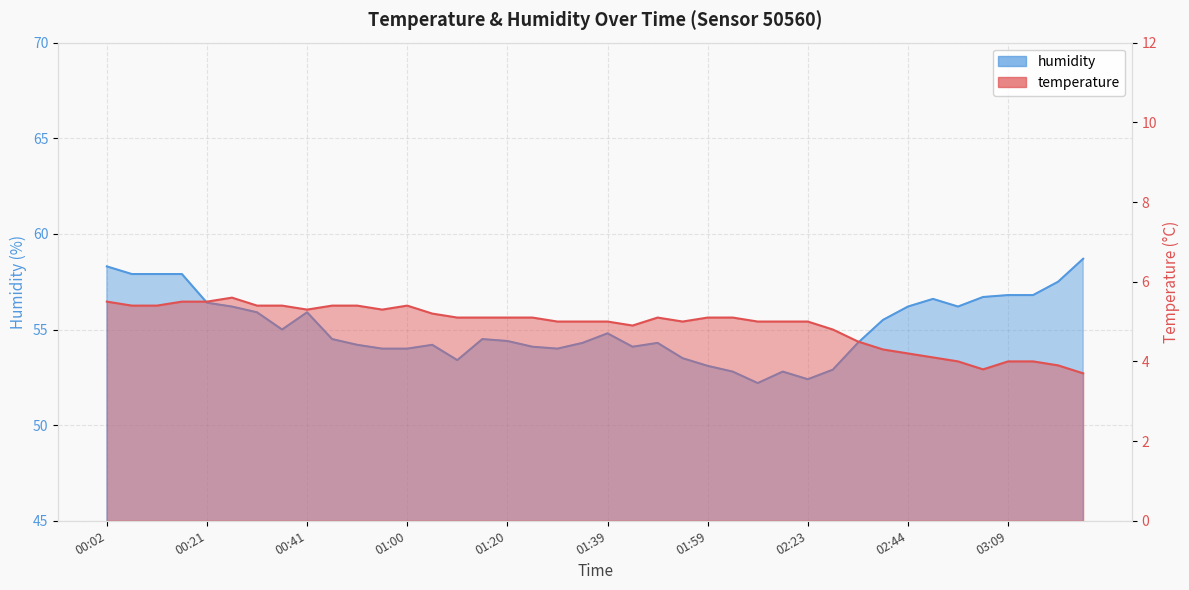

Reading left to right, what are all the values shown in this chart?

temperature: 00:02=5.5	00:06=5.4	00:11=5.4	00:16=5.5	00:21=5.5	00:26=5.6	00:31=5.4	00:36=5.4	00:41=5.3	00:46=5.4	00:51=5.4	00:55=5.3	01:00=5.4	01:05=5.2	01:10=5.1	01:15=5.1	01:20=5.1	01:24=5.1	01:29=5.0	01:34=5.0	01:39=5.0	01:44=4.9	01:49=5.1	01:54=5.0	01:59=5.1	02:03=5.1	02:08=5.0	02:13=5.0	02:23=5.0	02:29=4.8	02:34=4.5	02:39=4.3	02:44=4.2	02:49=4.1	02:53=4.0	03:04=3.8	03:09=4.0	03:14=4.0	03:19=3.9	03:24=3.7
humidity: 00:02=58.3	00:06=57.9	00:11=57.9	00:16=57.9	00:21=56.4	00:26=56.2	00:31=55.9	00:36=55.0	00:41=55.9	00:46=54.5	00:51=54.2	00:55=54.0	01:00=54.0	01:05=54.2	01:10=53.4	01:15=54.5	01:20=54.4	01:24=54.1	01:29=54.0	01:34=54.3	01:39=54.8	01:44=54.1	01:49=54.3	01:54=53.5	01:59=53.1	02:03=52.8	02:08=52.2	02:13=52.8	02:23=52.4	02:29=52.9	02:34=54.3	02:39=55.5	02:44=56.2	02:49=56.6	02:53=56.2	03:04=56.7	03:09=56.8	03:14=56.8	03:19=57.5	03:24=58.7